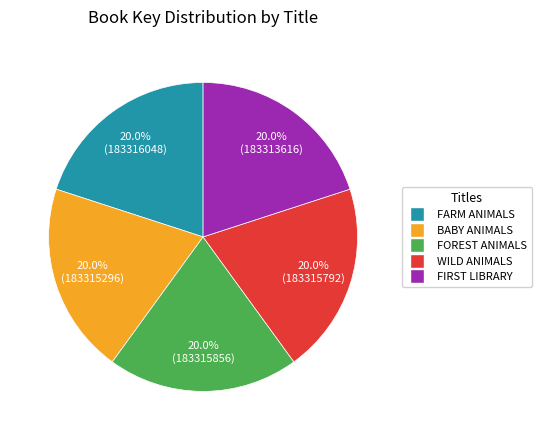

How many slices are in this pie chart?

5